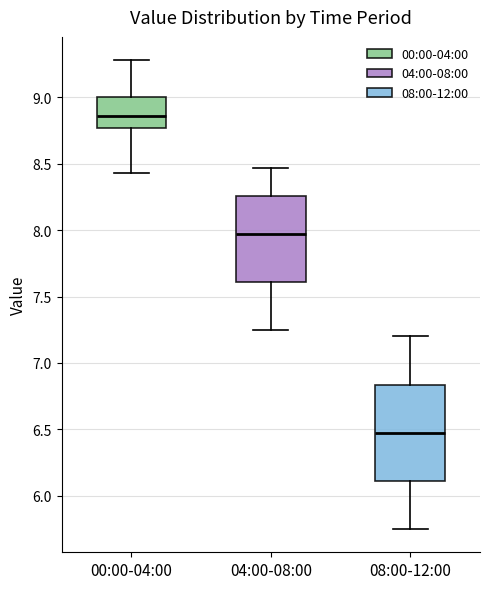

Which box is the tallest, from its lower edge to its upper edge?

08:00-12:00